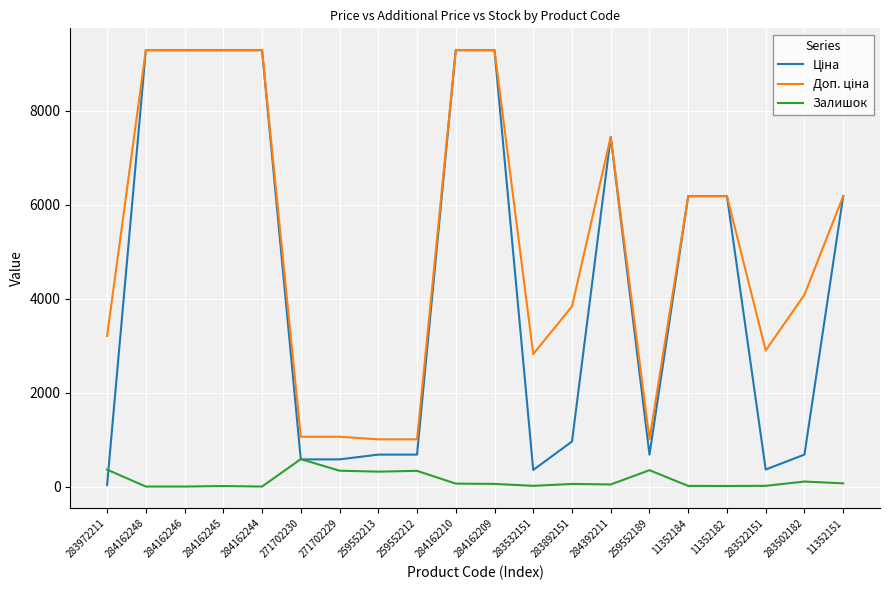

At which label does Залишок reach its peak?

271702230